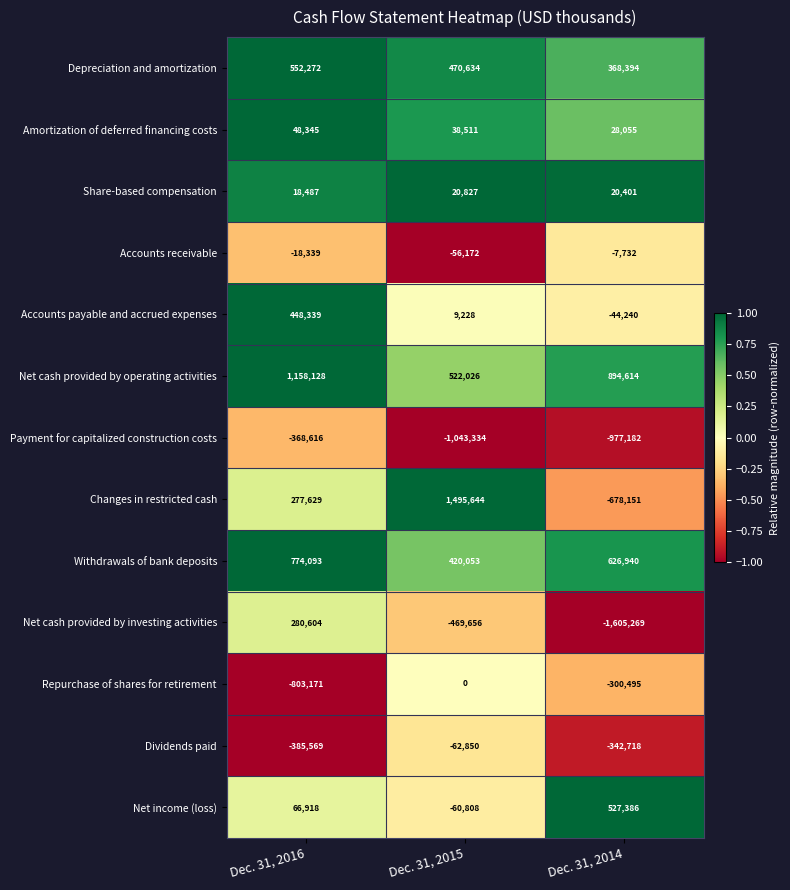

What is the difference between the highest and lowest values at Dec. 31, 2016?

1961299